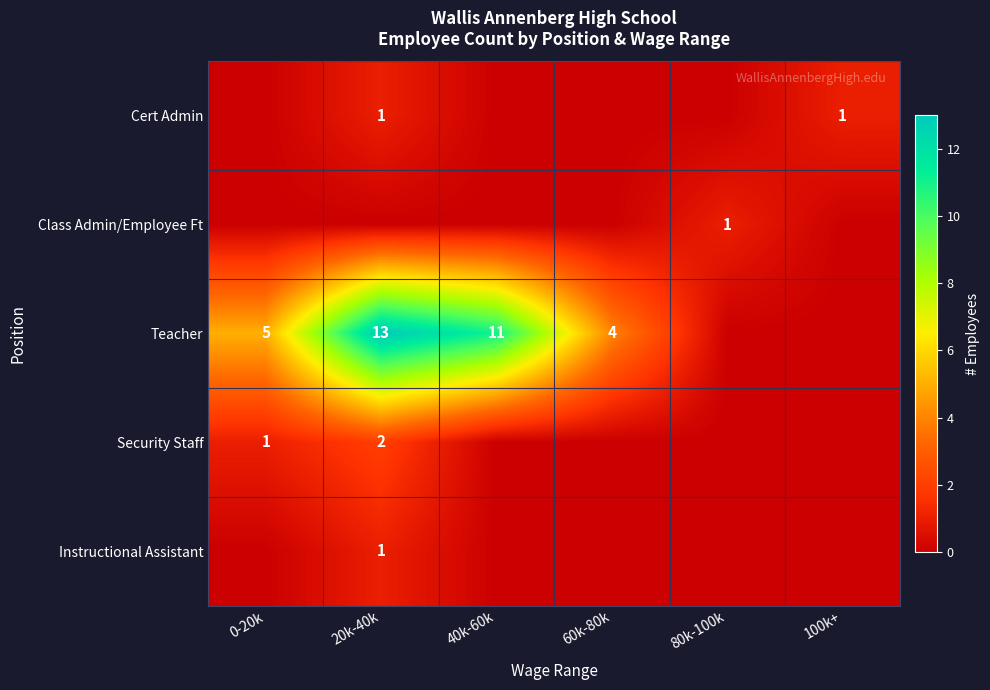

The value of Teacher at 60k-80k is 4. True or false?

True